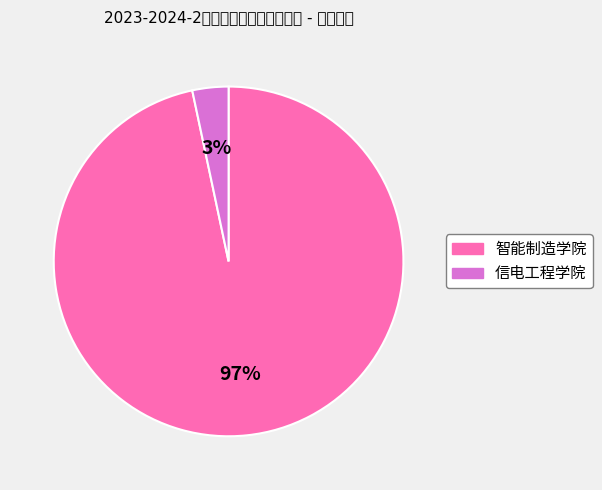

Does any single category account for the majority?

Yes